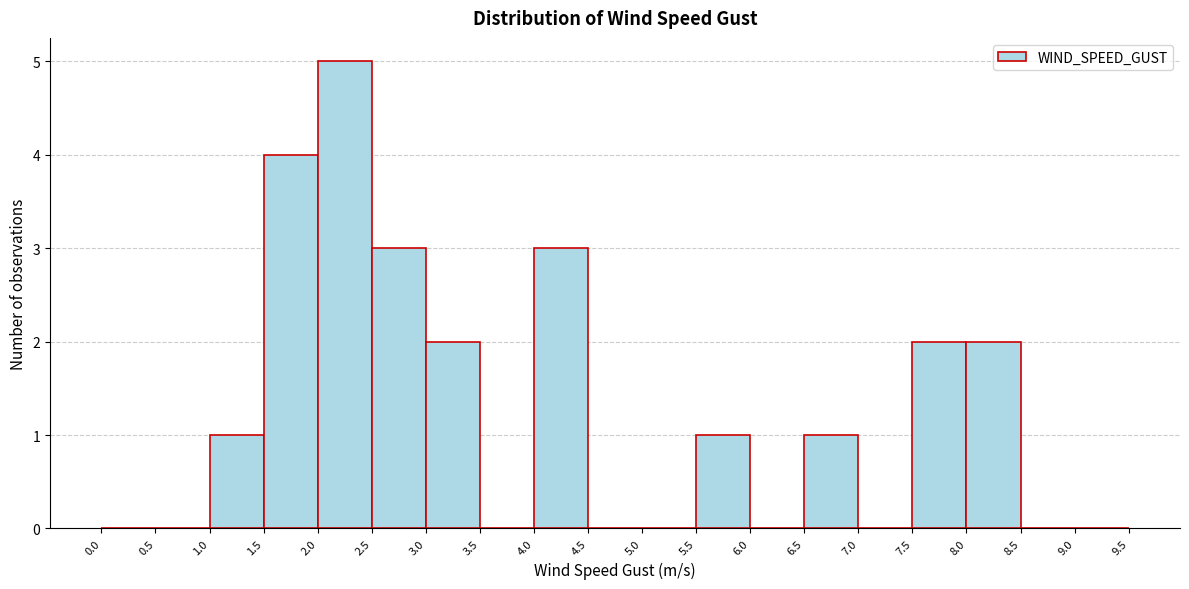

Reading left to right, transcribe this chart: for each bar, give the range it covers on the x-axis and its height. The values are not printed on the chart, so give them approximately, as read against the axis.

0.0 to 0.5: 0
0.5 to 1.0: 0
1.0 to 1.5: 1
1.5 to 2.0: 4
2.0 to 2.5: 5
2.5 to 3.0: 3
3.0 to 3.5: 2
3.5 to 4.0: 0
4.0 to 4.5: 3
4.5 to 5.0: 0
5.0 to 5.5: 0
5.5 to 6.0: 1
6.0 to 6.5: 0
6.5 to 7.0: 1
7.0 to 7.5: 0
7.5 to 8.0: 2
8.0 to 8.5: 2
8.5 to 9.0: 0
9.0 to 9.5: 0